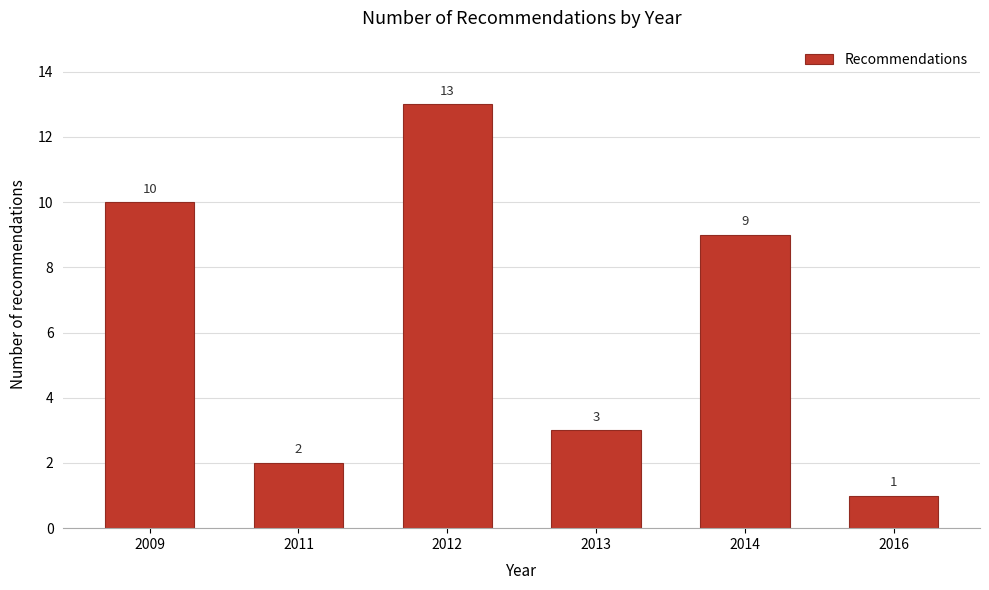

Reading left to right, what are all the values shown in this chart?

10	2	13	3	9	1